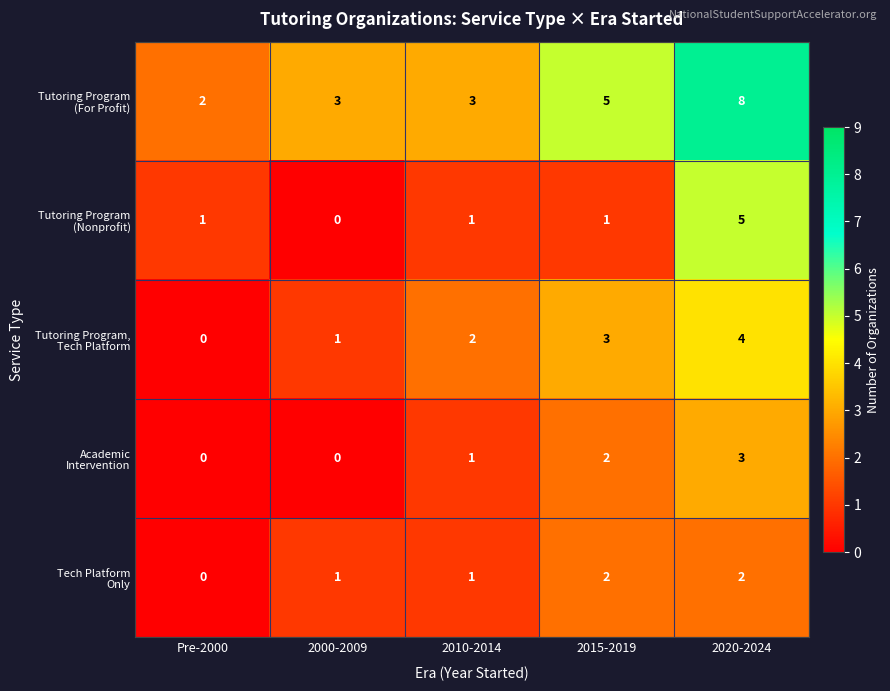

At which category is the sum across all series the highest?

2020-2024